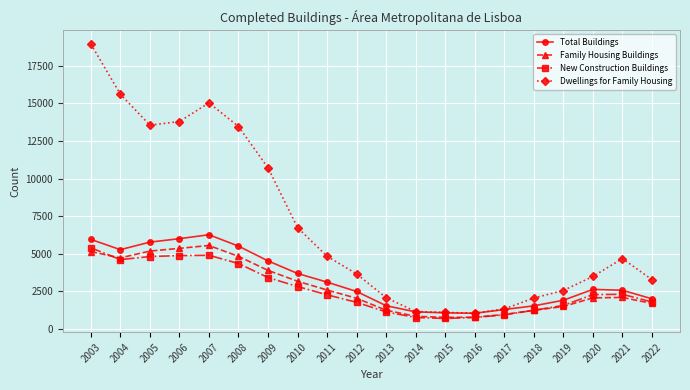

What is the difference between the maximum and second lowest values in the Dwellings for Family Housing series?

17889